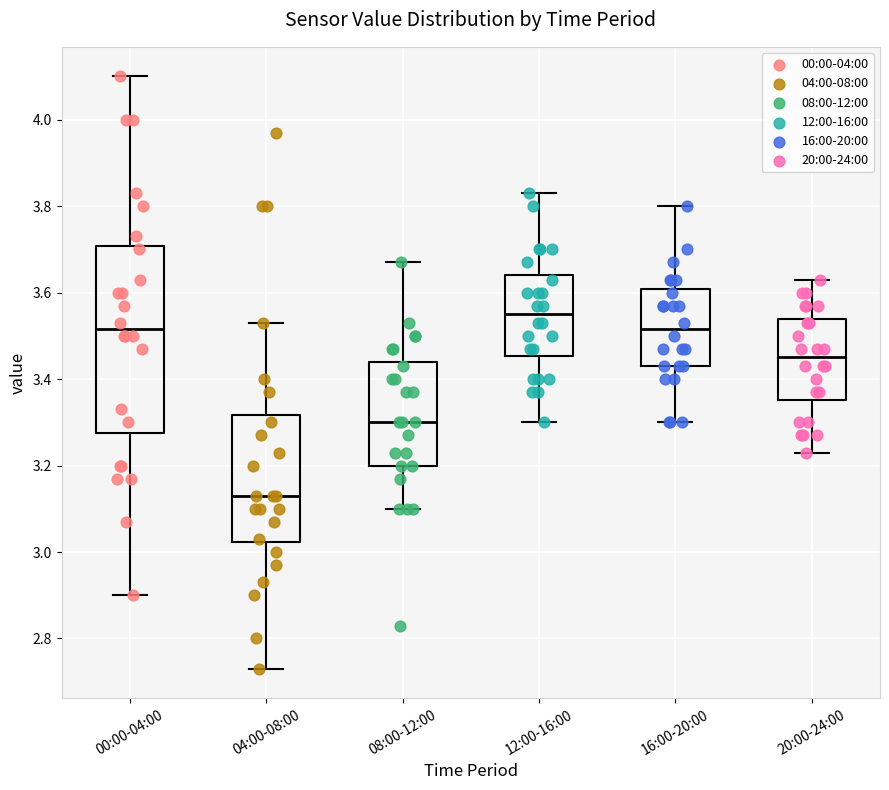

Reading left to right, transcribe this box plot: for each box, give where its median line is, the range the box spans, and where its two whiskers end, as read against the y-axis. The values are not printed on the chart, so give them approximately, as read against the axis.

00:00-04:00: median 3.52, box 3.28 to 3.70, whiskers 2.90 to 4.10
04:00-08:00: median 3.14, box 3.02 to 3.32, whiskers 2.74 to 3.54
08:00-12:00: median 3.30, box 3.20 to 3.44, whiskers 3.10 to 3.68
12:00-16:00: median 3.56, box 3.46 to 3.64, whiskers 3.30 to 3.84
16:00-20:00: median 3.52, box 3.44 to 3.60, whiskers 3.30 to 3.80
20:00-24:00: median 3.46, box 3.36 to 3.54, whiskers 3.24 to 3.64